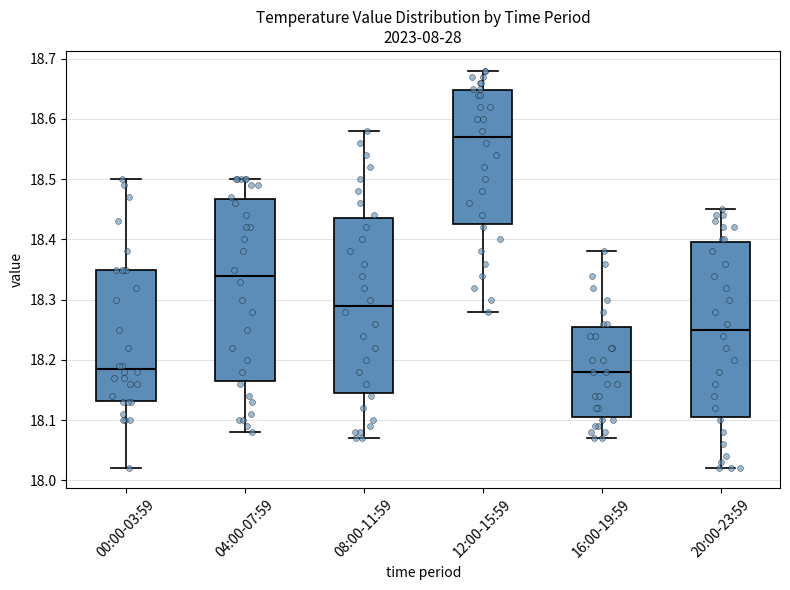

Where is the upper edge of the box for 20:00-23:59 on the y-axis? The values are not printed on the chart, so give them approximately, as read against the axis.

18.40